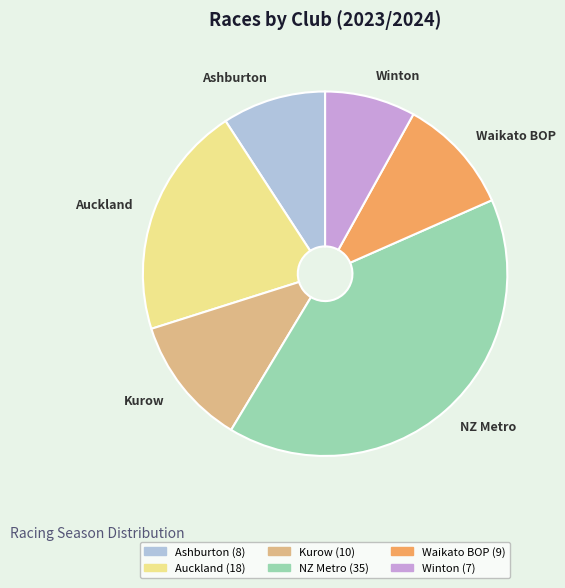

Which has a higher value, Auckland or Waikato BOP?

Auckland